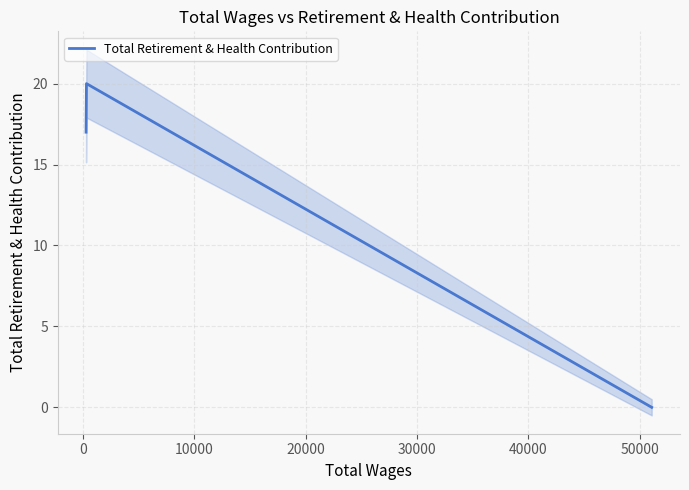

How many values are above zero?

5